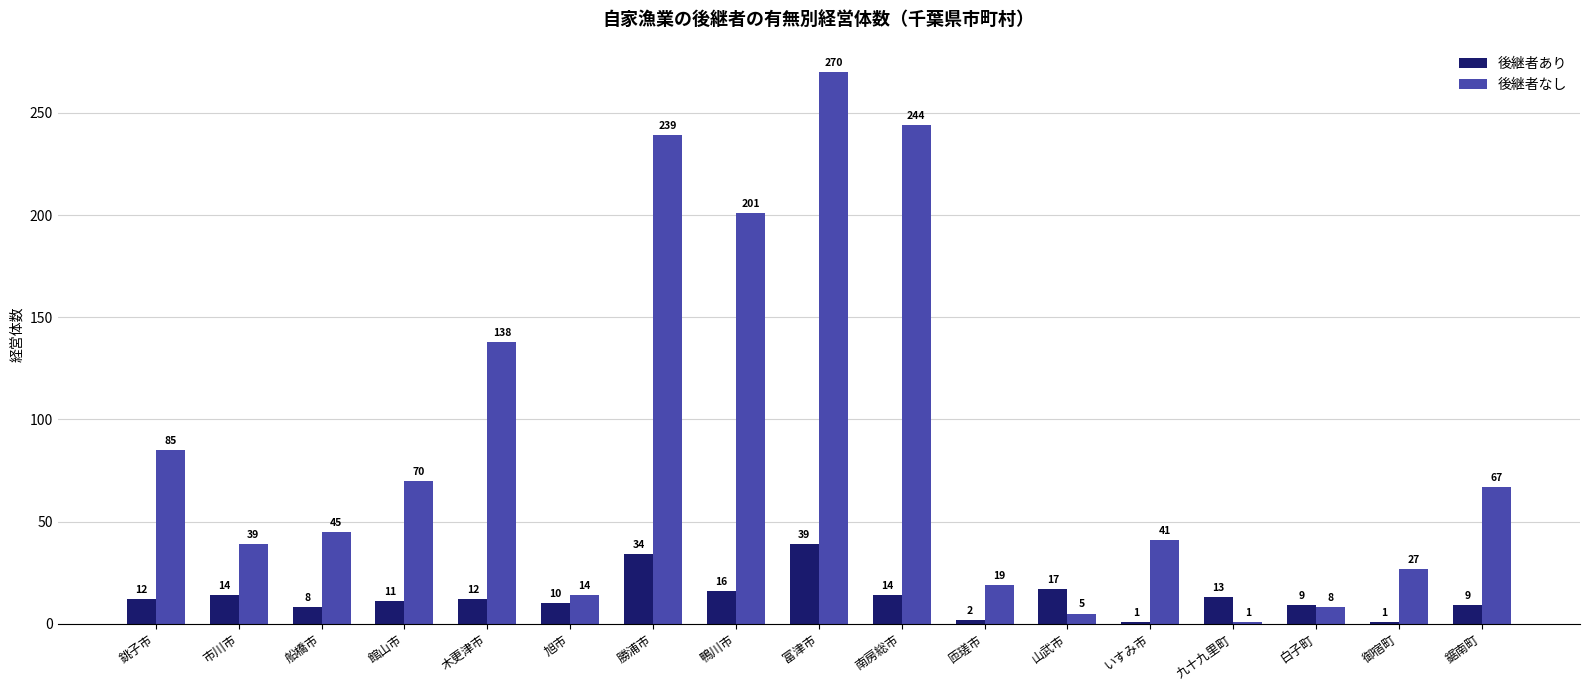

Reading right to left, extract all data points from this chart.

後継者あり: 9	1	9	13	1	17	2	14	39	16	34	10	12	11	8	14	12
後継者なし: 67	27	8	1	41	5	19	244	270	201	239	14	138	70	45	39	85